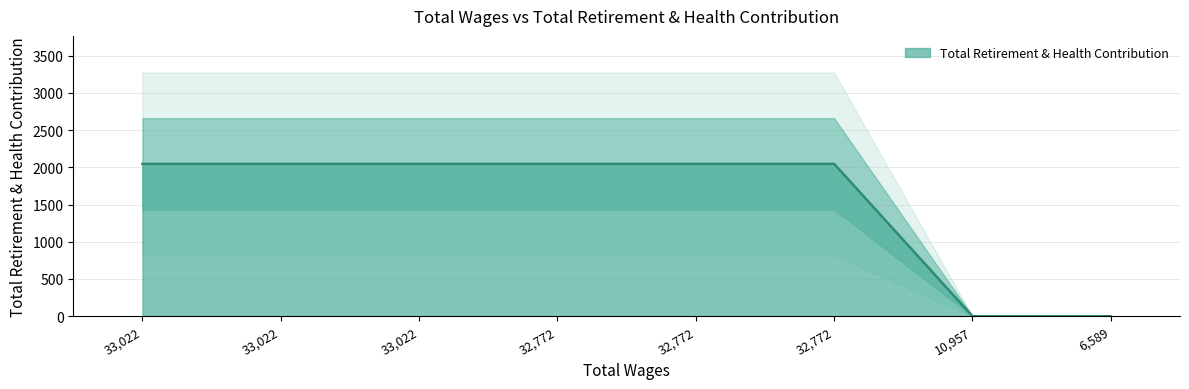

Reading left to right, list all the values displayed in this chart.

2046	2046	2046	2046	2046	2046	0	0